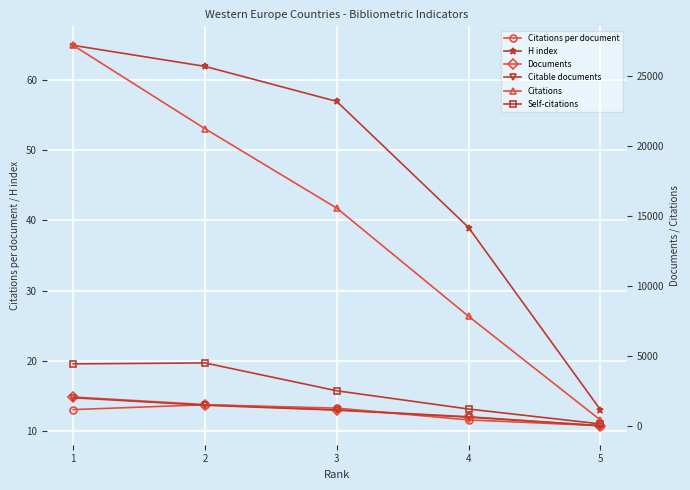

What is the average value of the Citations series?

14475.8